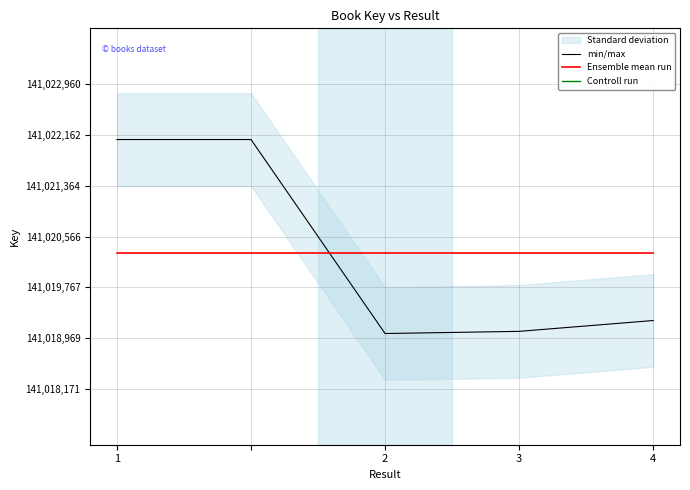

What is the highest value of the Ensemble mean run series?

141020309.2